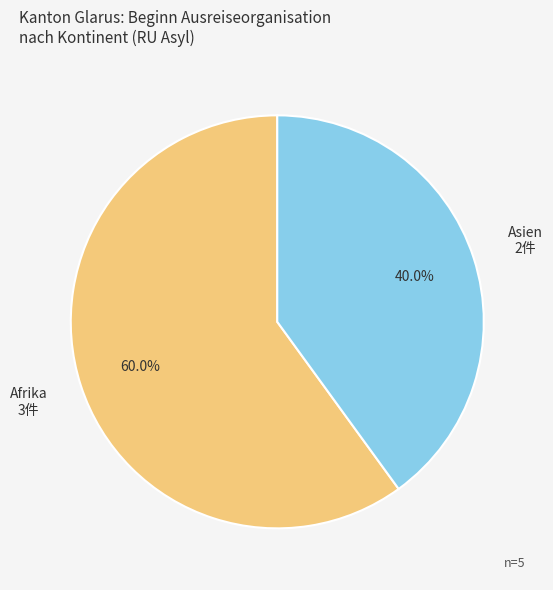

Does any single category account for the majority?

Yes